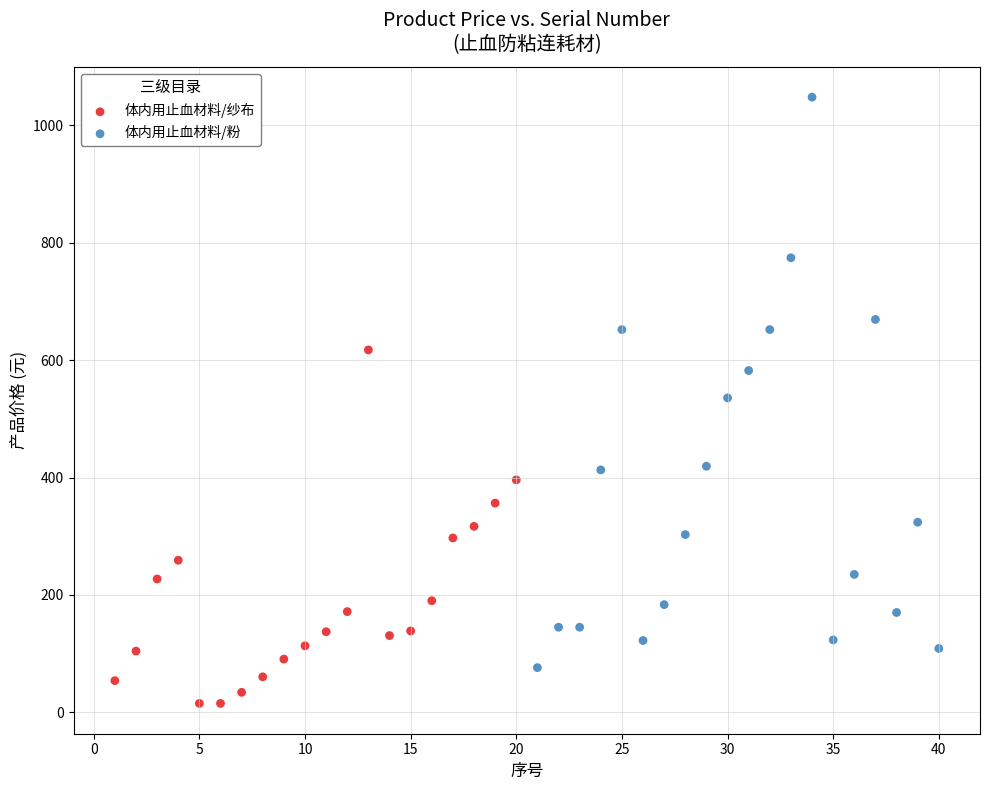

Which series has the largest Y range (max minus min)?

体内用止血材料/粉